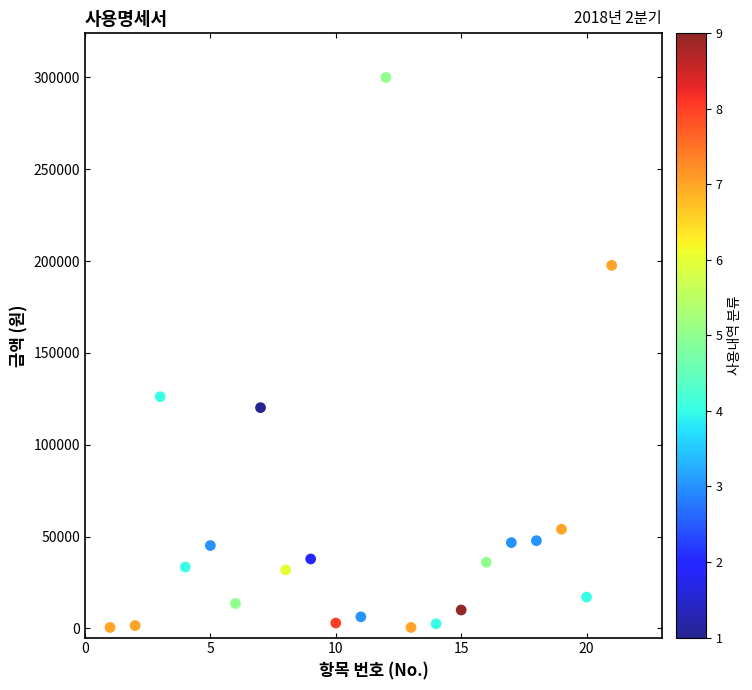

What Y value in the scatter plot is closest to 150250?

126130